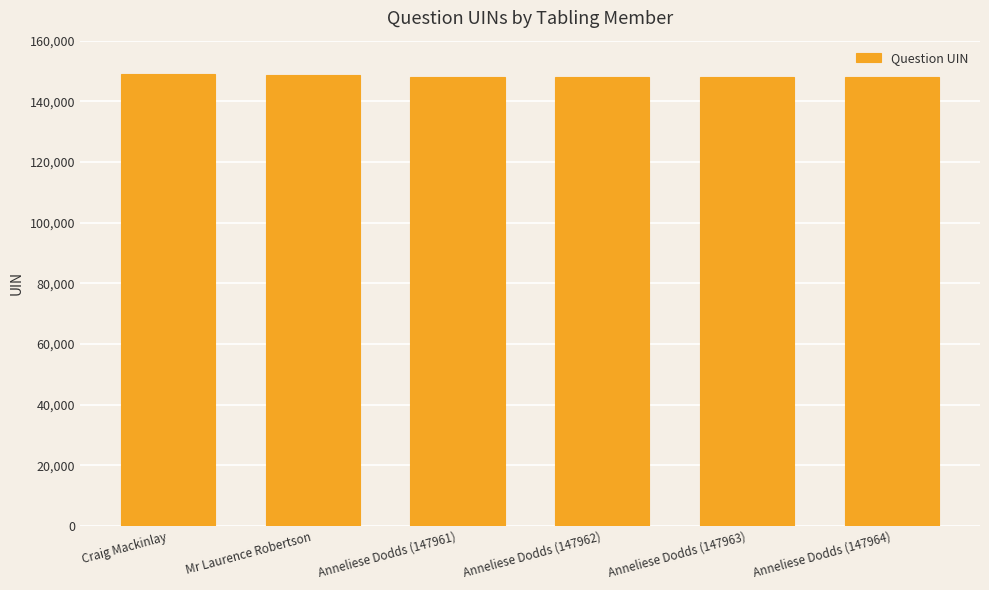

What is the sum of the values at Anneliese Dodds (147962) and Craig Mackinlay?

296951